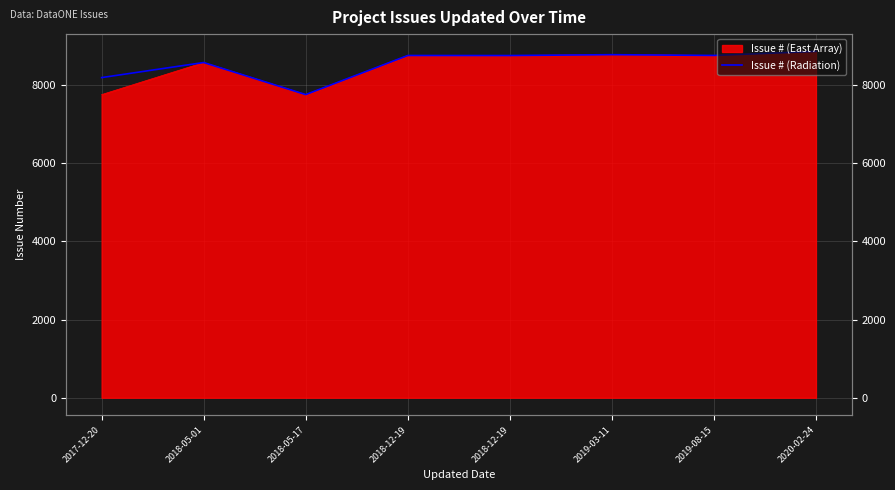

How many interior local peaks (higher than both neighbors) does the data have?

3